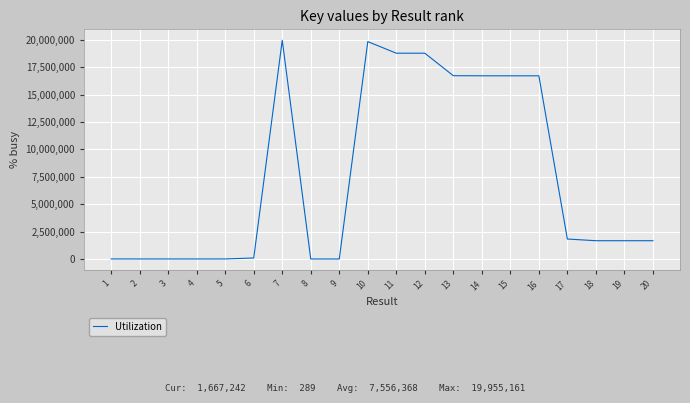

What is the greatest value displayed?

19955161